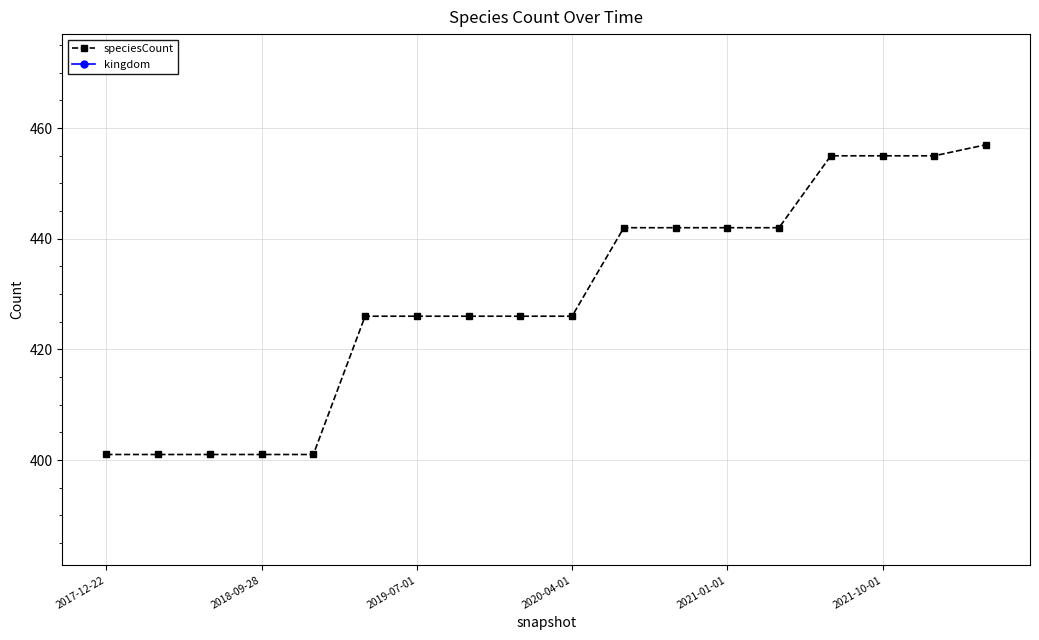

What is the difference between the maximum and minimum values in the speciesCount series?

56